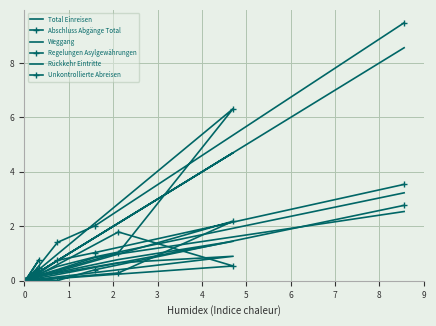

Which series changed the most between 0 and 3?

Abschluss Abgänge Total